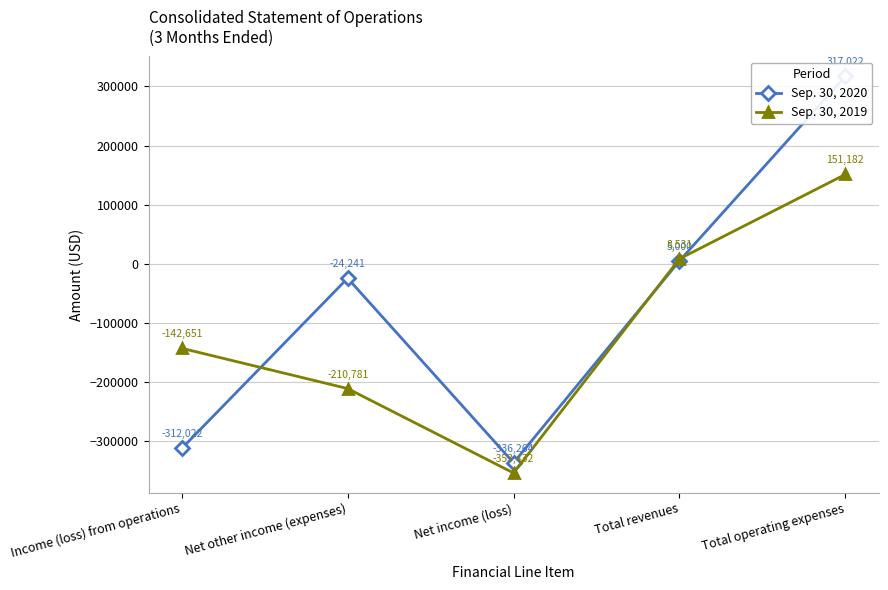

Reading left to right, what are all the values shown in this chart?

Sep. 30, 2020: -312022	-24241	-336264	5000	317022
Sep. 30, 2019: -142651	-210781	-353432	8531	151182